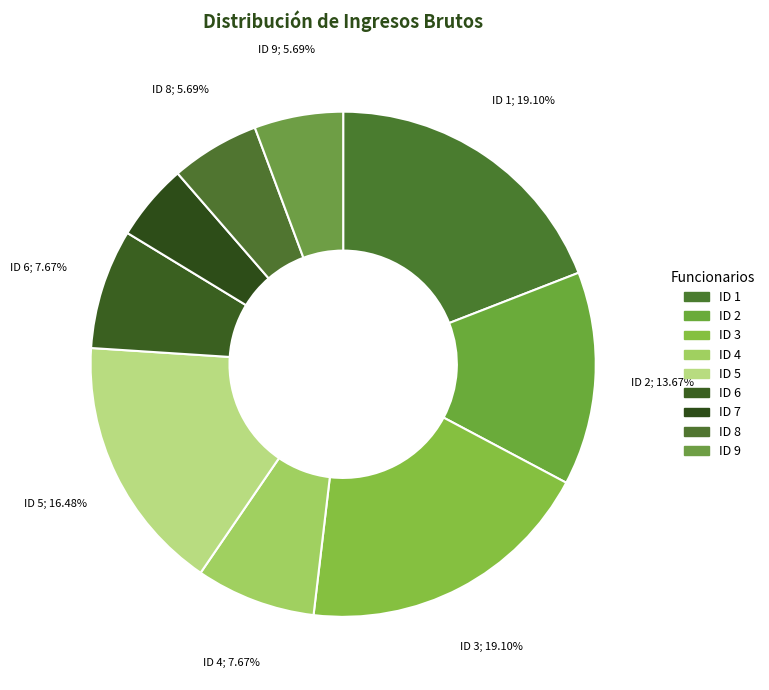

What is the ratio of the value at ID 2 to the value at ID 9?

2.4